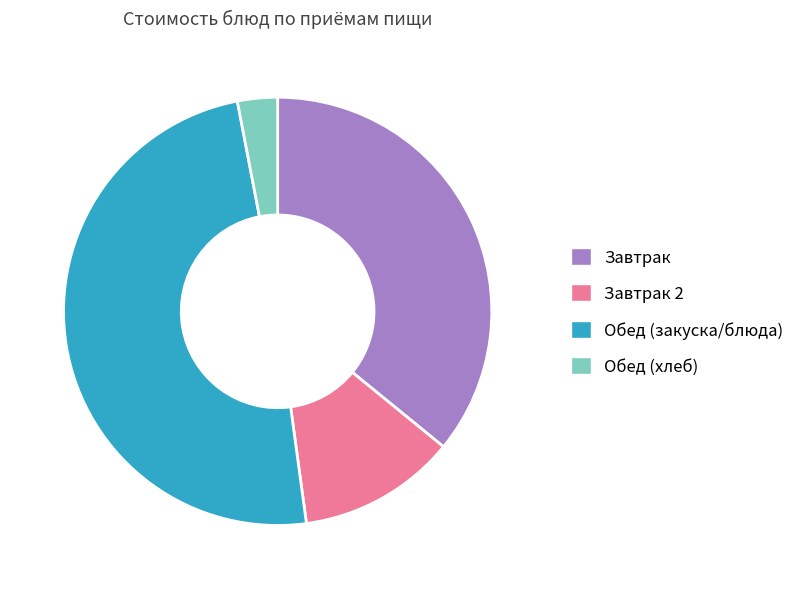

How many segments does this pie chart have?

4